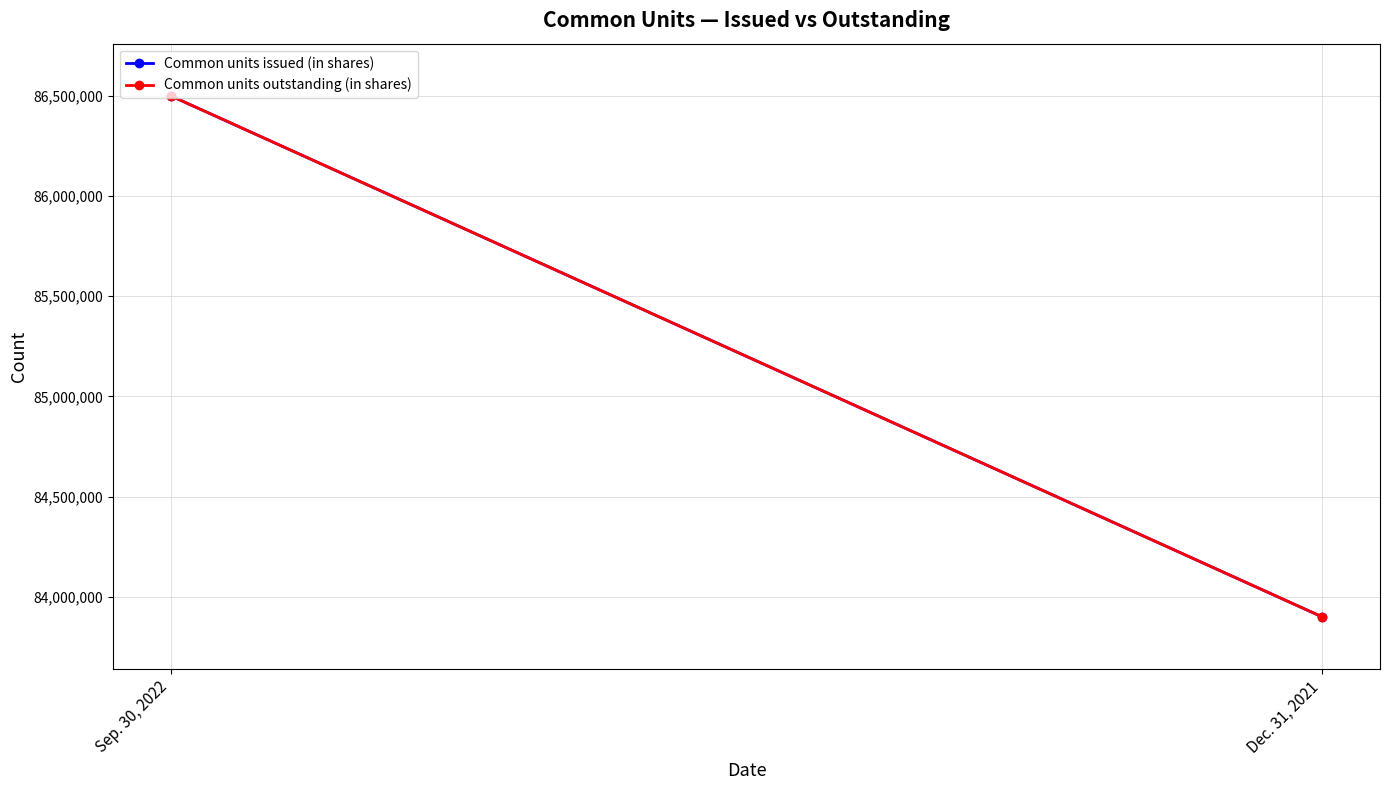

What is the minimum value for Common units issued (in shares)?

83900000